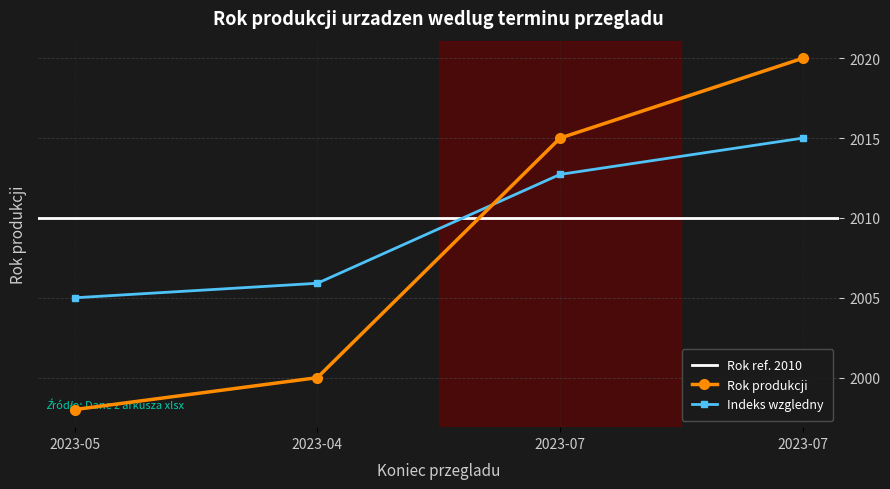

Reading left to right, list all the values displayed in this chart.

1998	2000	2015	2020